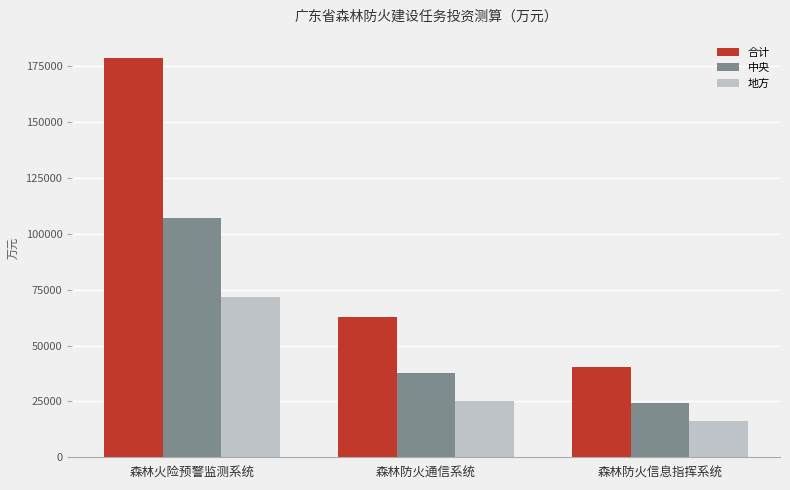

List the labels in order of 中央 value, largest first.

森林火险预警监测系统, 森林防火通信系统, 森林防火信息指挥系统